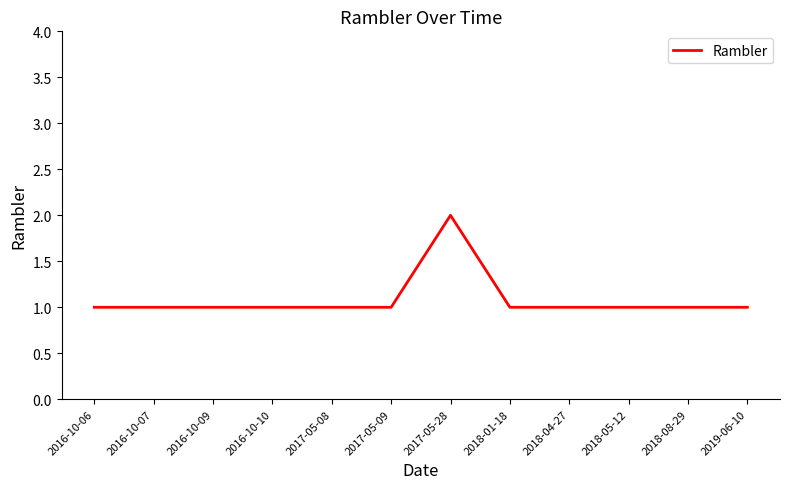

Approximately how many times larger is the value at 2018-04-27 compared to 2018-05-12?

1.0